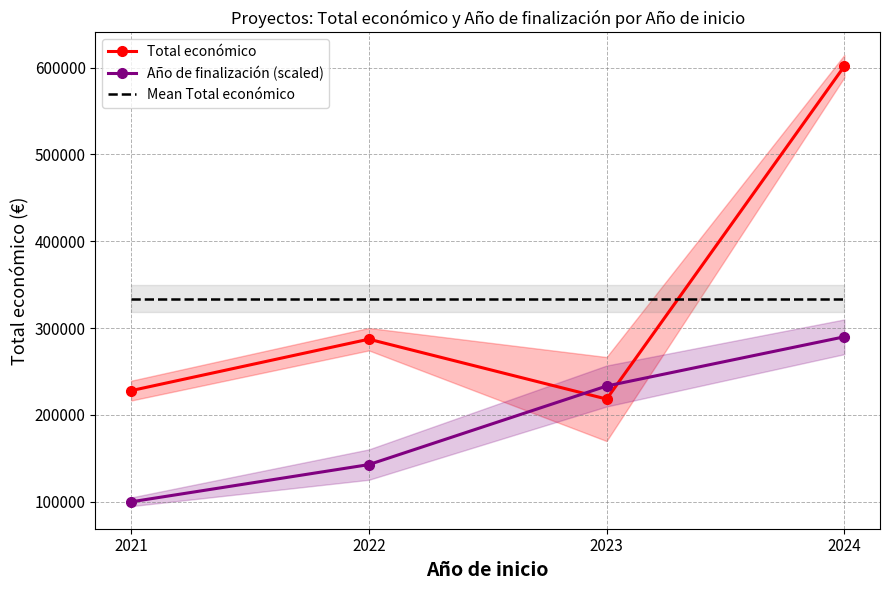

Reading right to left, transcribe all the data shown in this chart.

Total económico: 601557.2	218331.0	287253.9	228019.0
Año de finalización (scaled): 290000.0	233333.3	142857.1	100000.0
Mean Total económico: 333790.3	333790.3	333790.3	333790.3